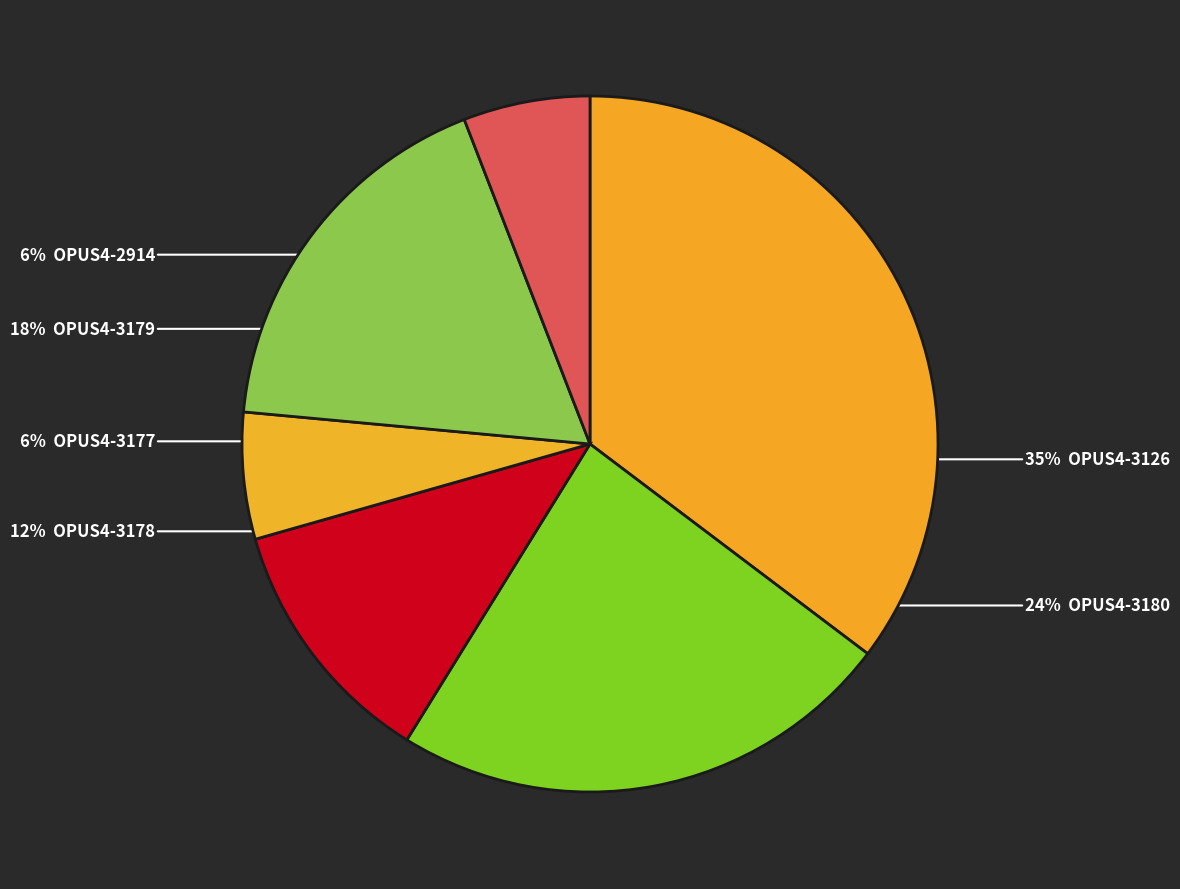

Count the number of slices in the pie.

6